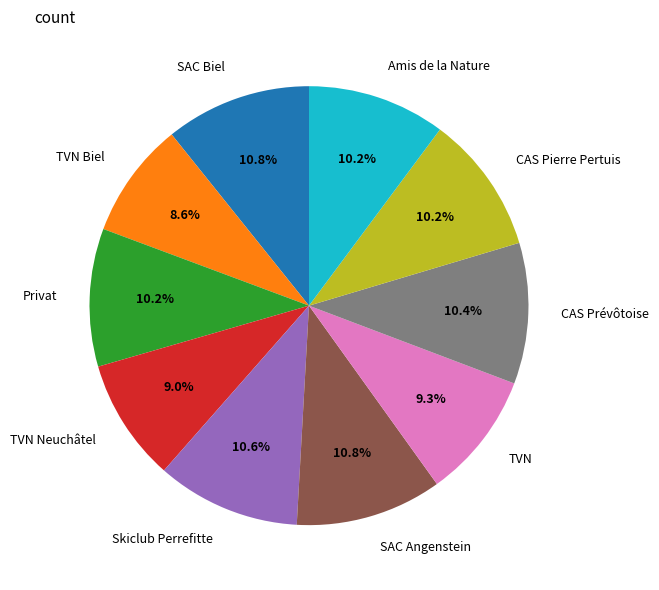

Combined, do TVN Neuchâtel and Amis de la Nature account for over 50%?

No